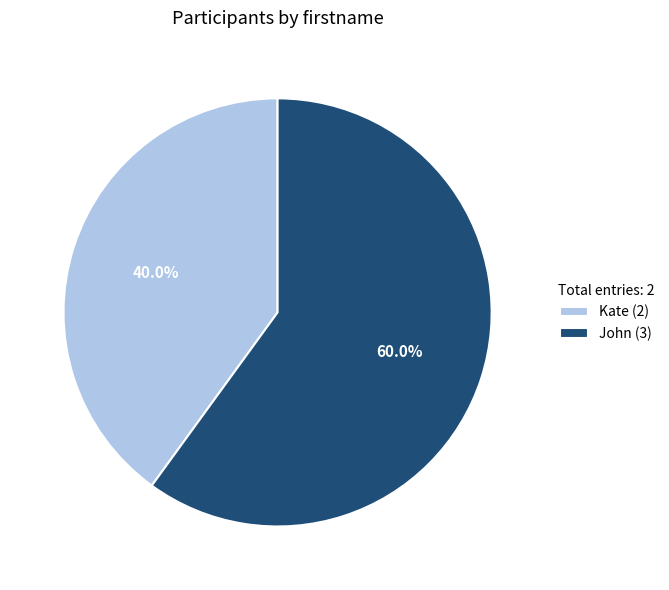

To the nearest percent, what percentage of the pie is Kate?

40%